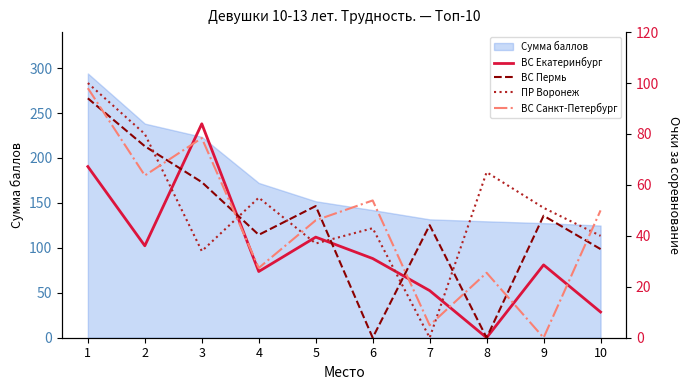

What is the highest value of the ПР Воронеж series?

100.0